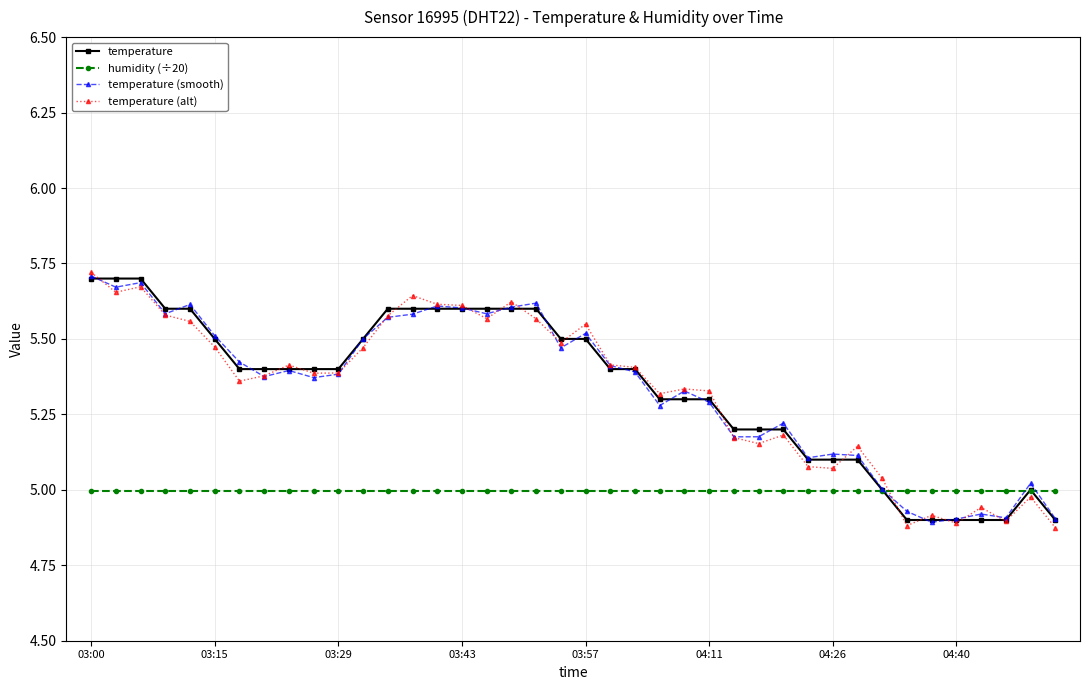

At how many categories does at least one series exceed 4?

40